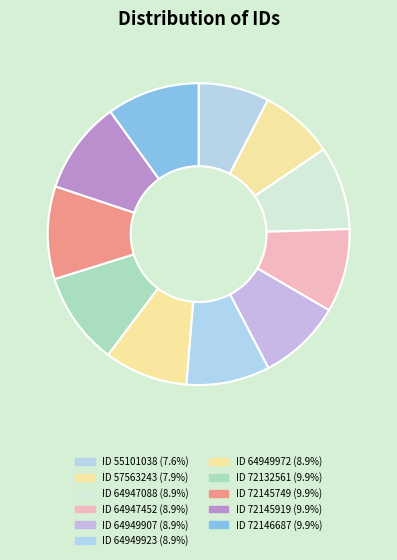

Count the number of slices in the pie.

11